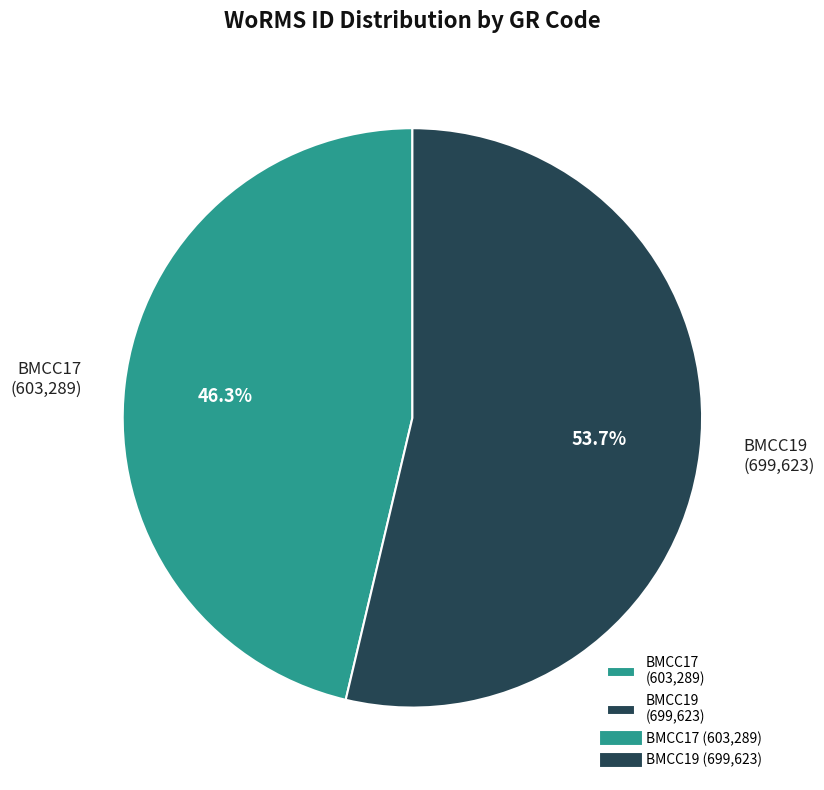

Which has a higher value, BMCC19 or BMCC17?

BMCC19